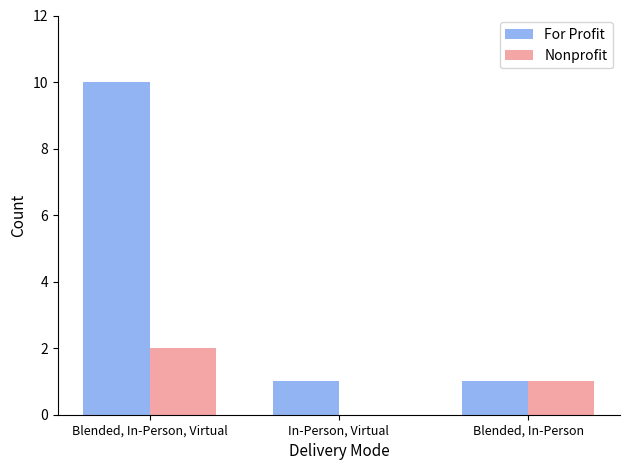

Reading left to right, transcribe all the data shown in this chart.

For Profit: 10	1	1
Nonprofit: 2	0	1